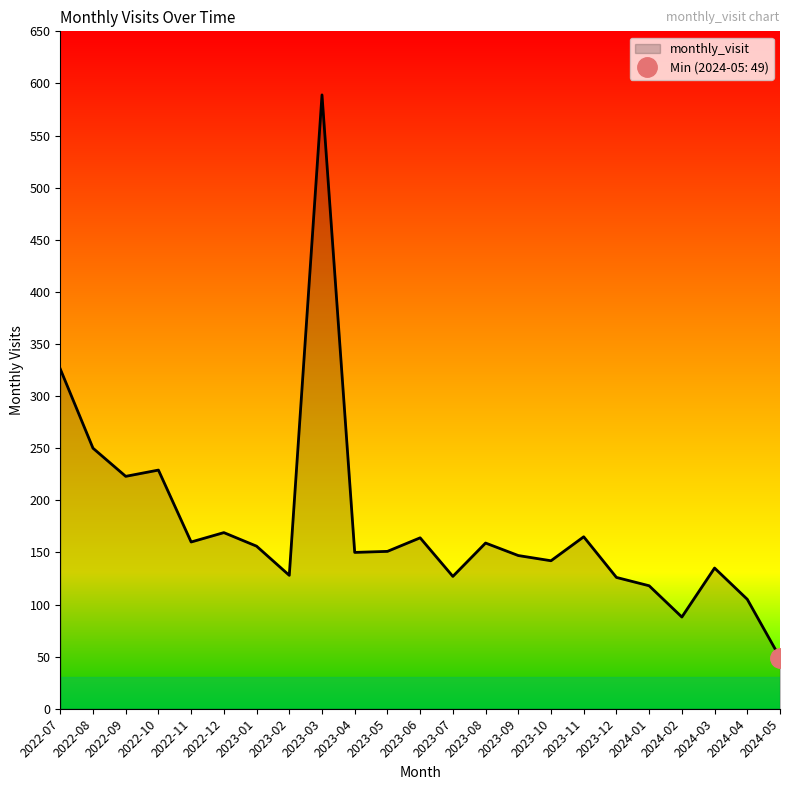

Reading left to right, list all the values displayed in this chart.

326	250	223	229	160	169	156	128	589	150	151	164	127	159	147	142	165	126	118	88	135	105	49